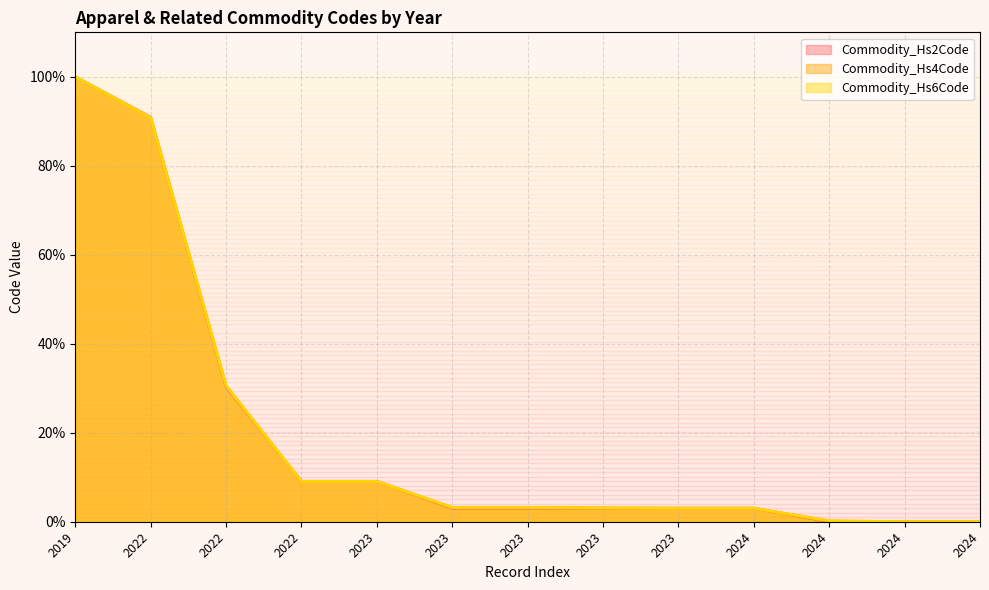

At how many categories does at least one series exceed 29?

3